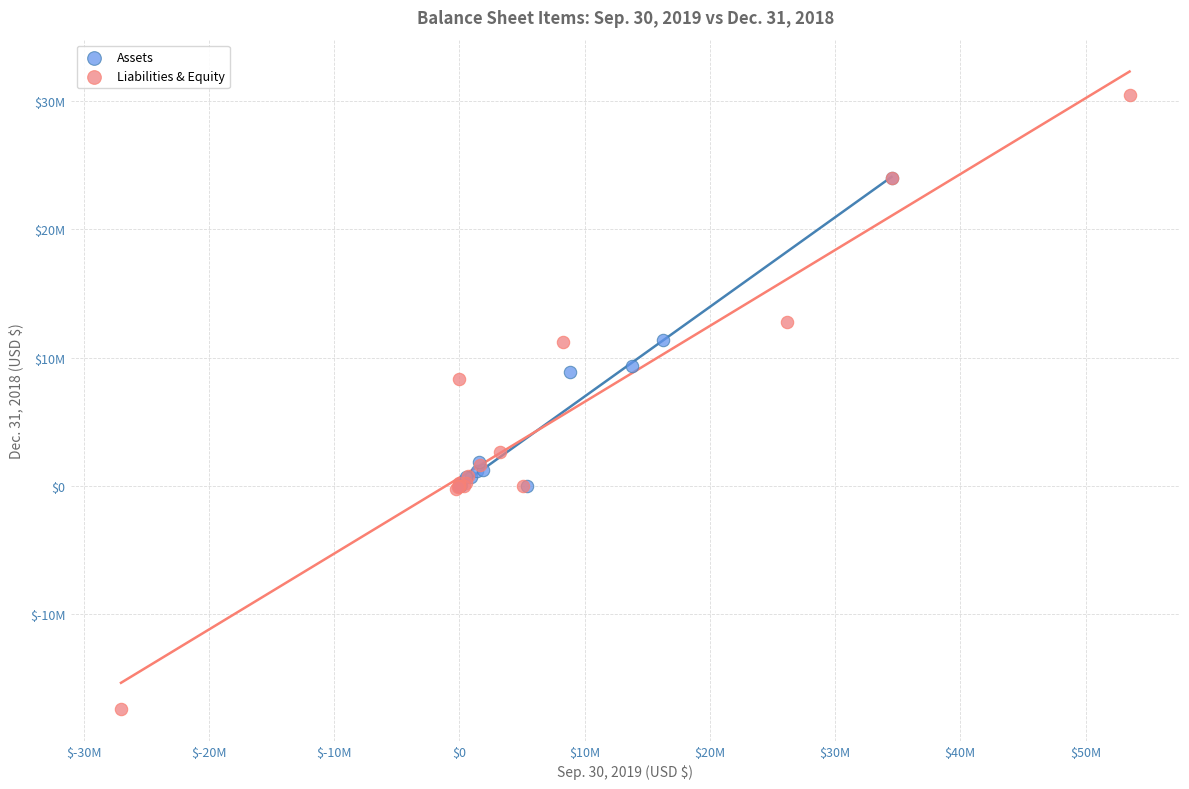

What are all the series names shown in the legend?

Assets, Liabilities & Equity